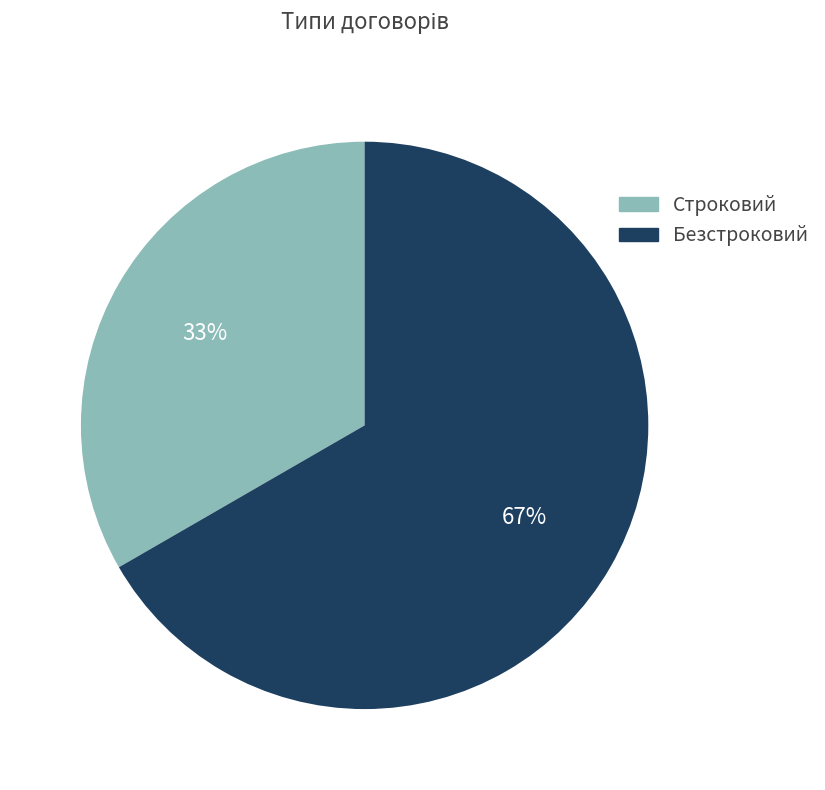

To the nearest percent, what is the average slice percentage?

50%